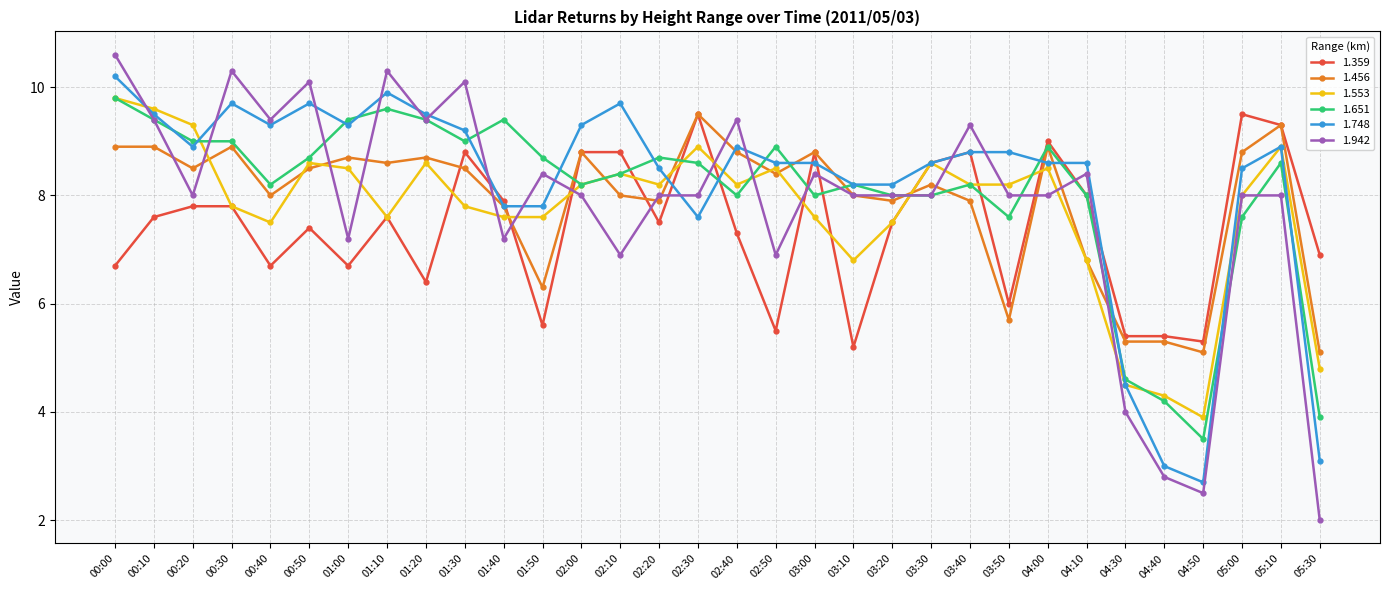

How many lines are shown in the chart?

6